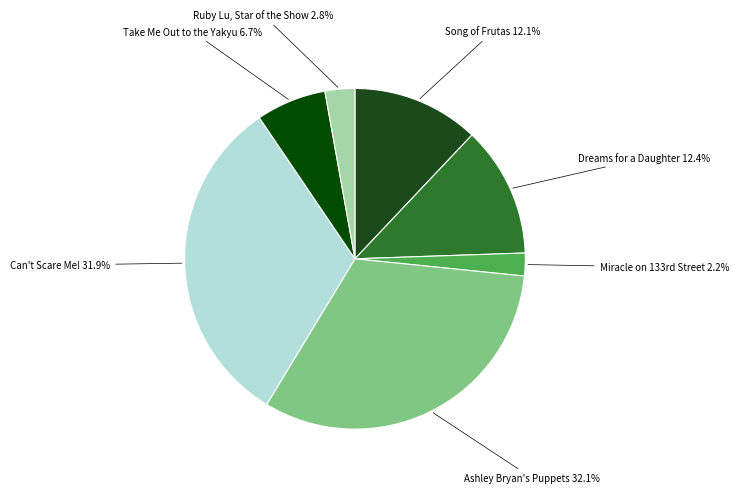

What percentage is NOT represented by Dreams for a Daughter?

87.6%